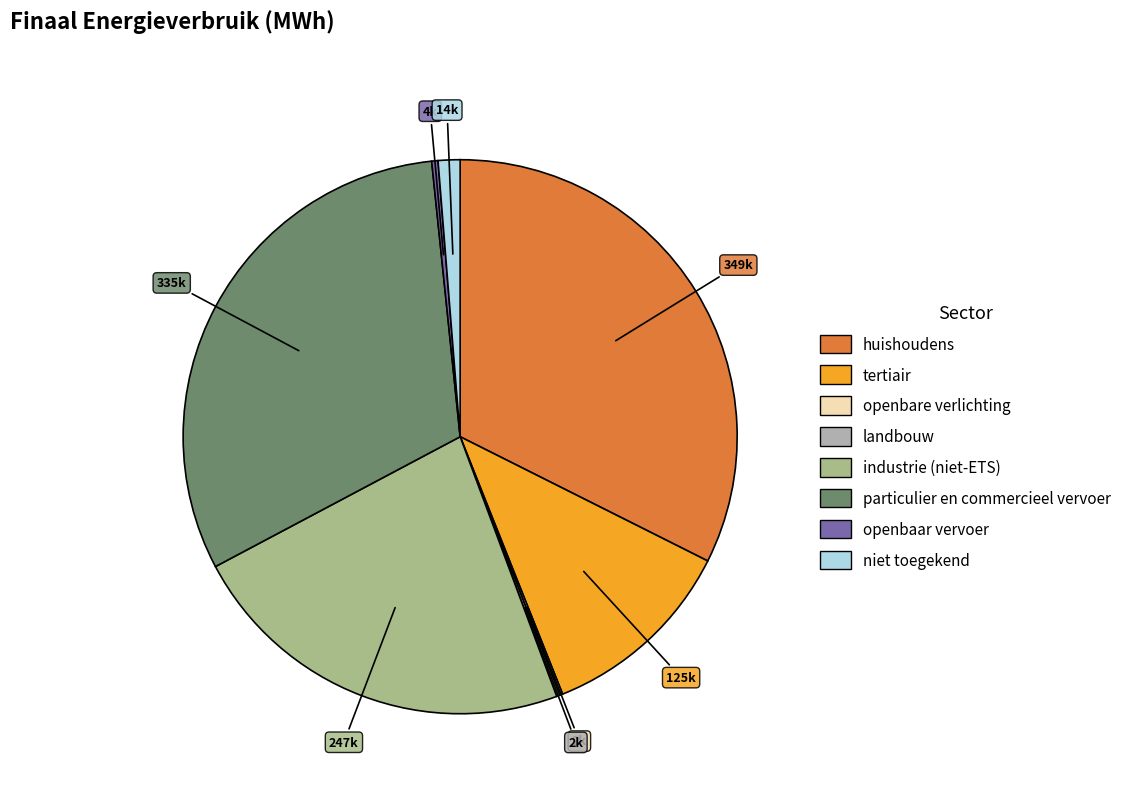

What is the largest slice in the pie chart?

huishoudens